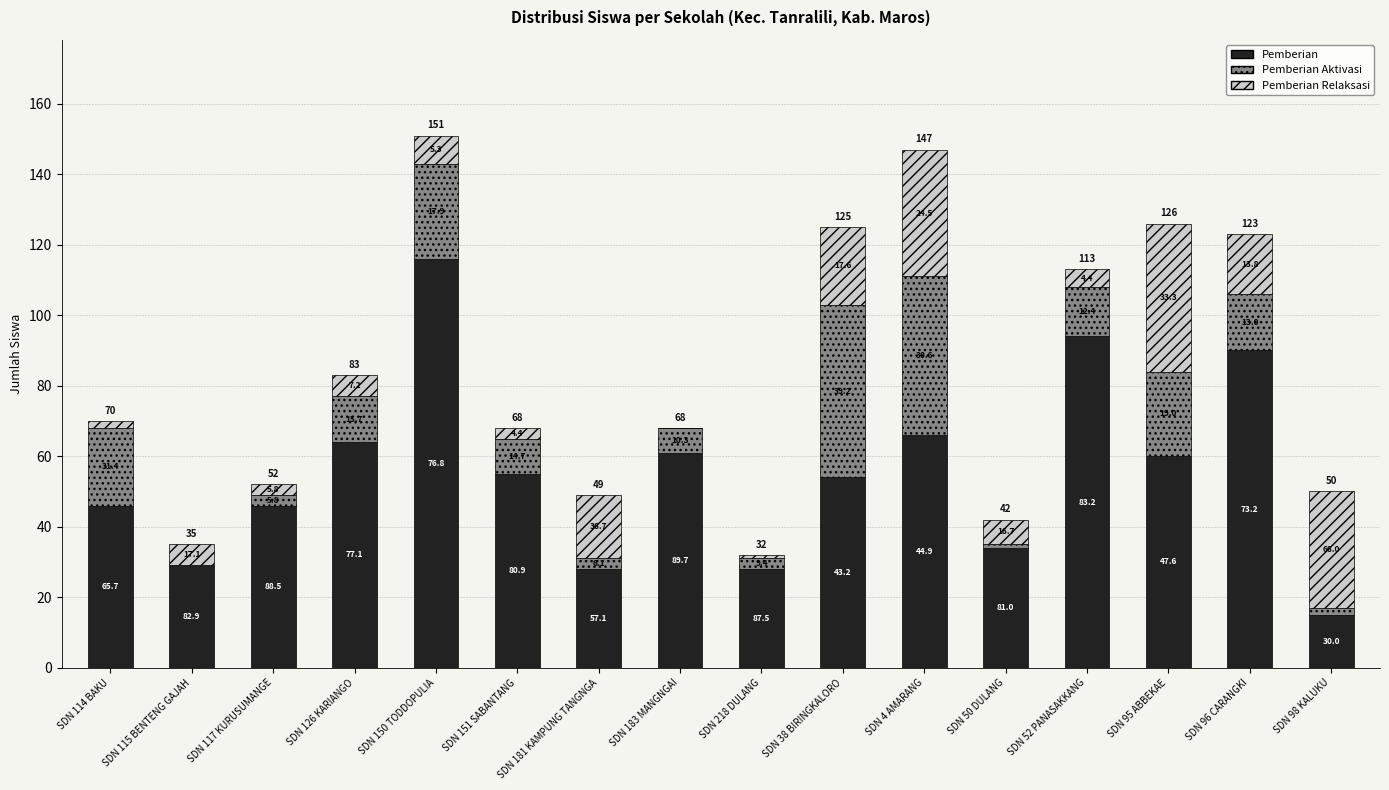

Which series has the largest range (max minus min)?

Pemberian